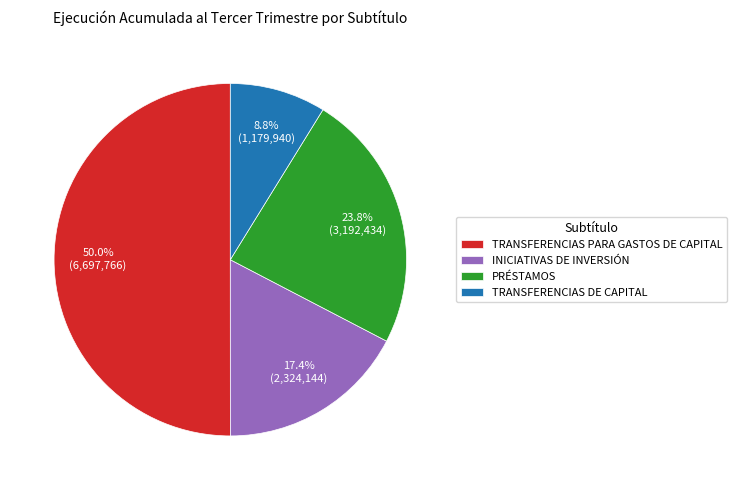

Between INICIATIVAS DE INVERSIÓN and TRANSFERENCIAS PARA GASTOS DE CAPITAL, which is larger?

TRANSFERENCIAS PARA GASTOS DE CAPITAL